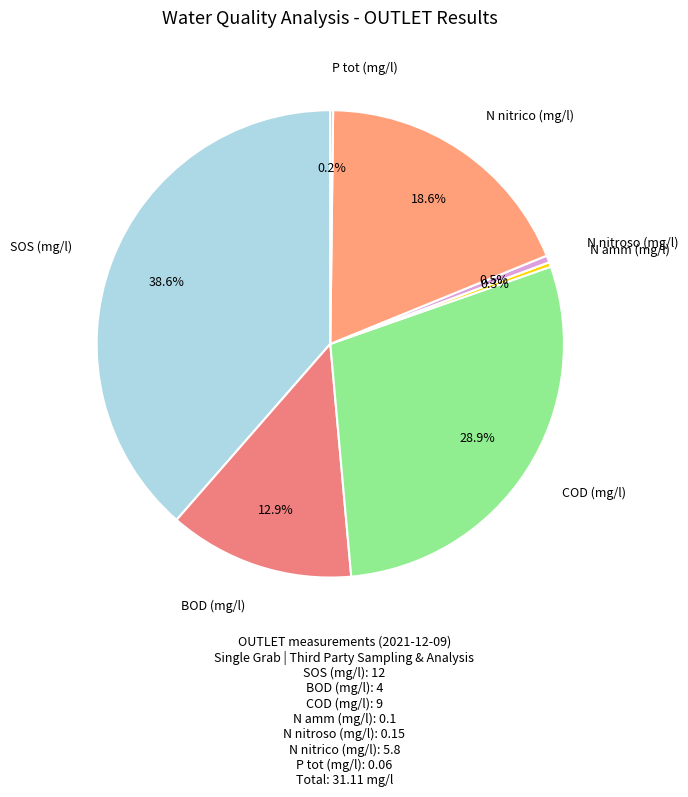

To the nearest percent, what is the combined percentage of N nitrico (mg/l) and N nitroso (mg/l)?

19%